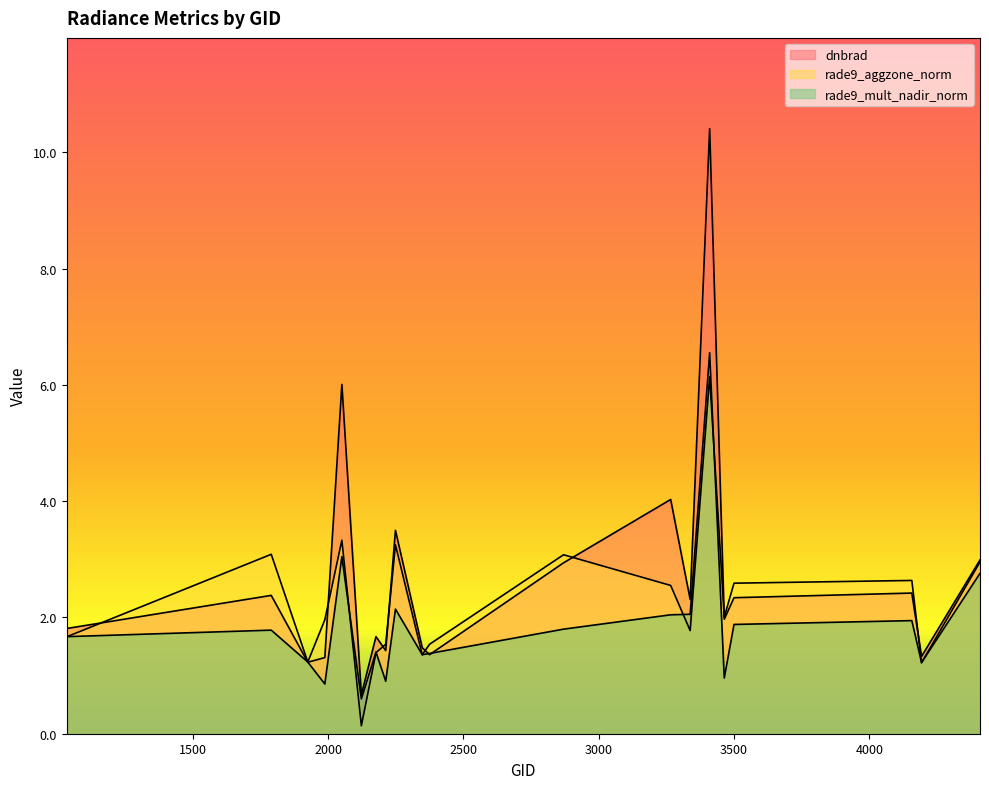

The dnbrad series shows 0.4 at 2348. True or false?

False